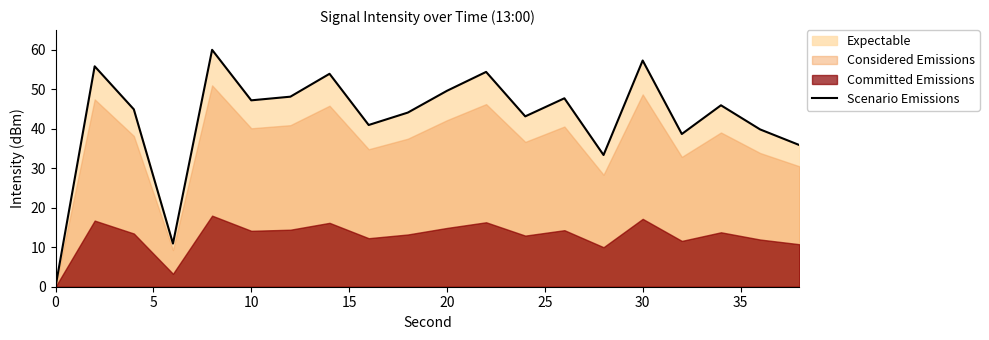

How many values are below 45?

10